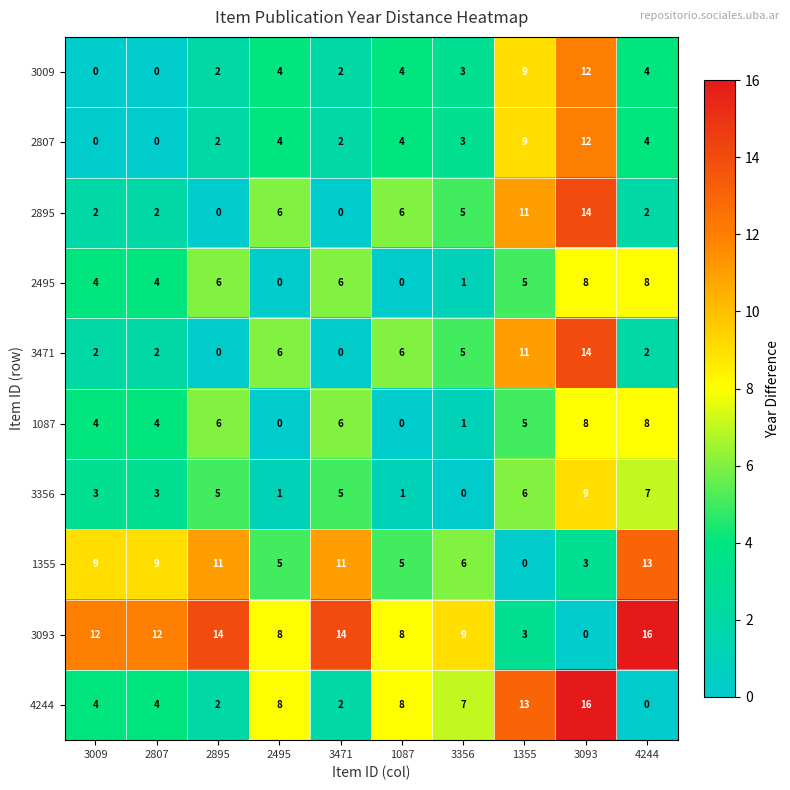

How many positive values does the 3356 series have?

9